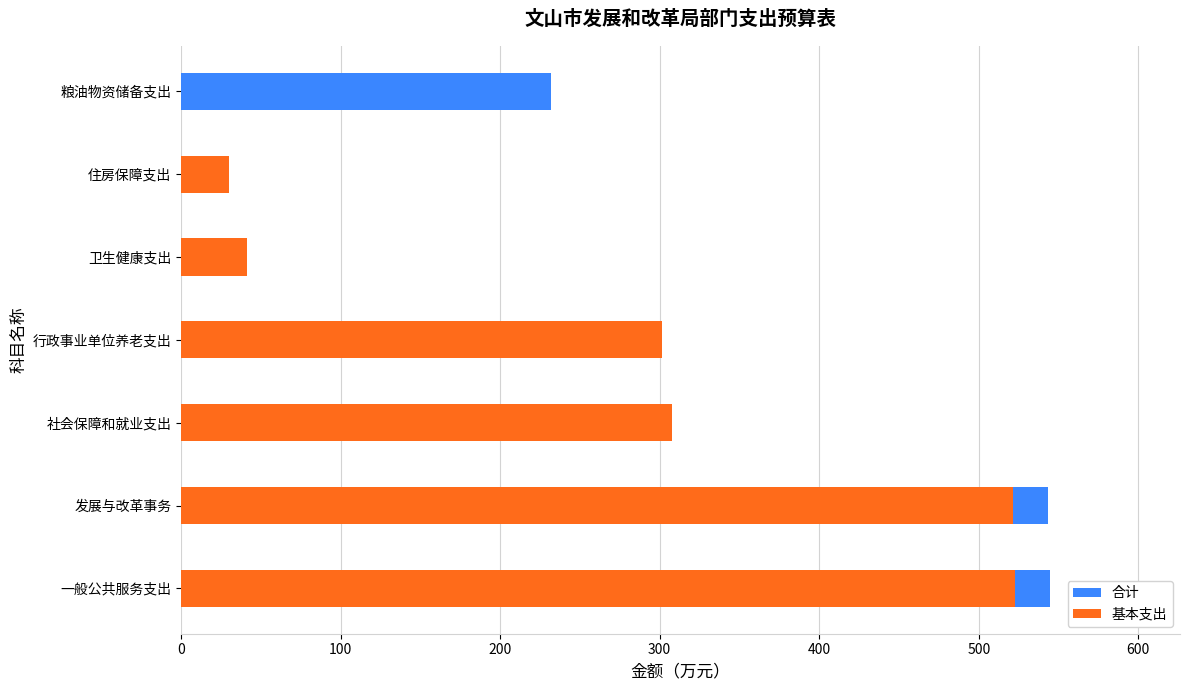

Are the bars horizontal?

Yes